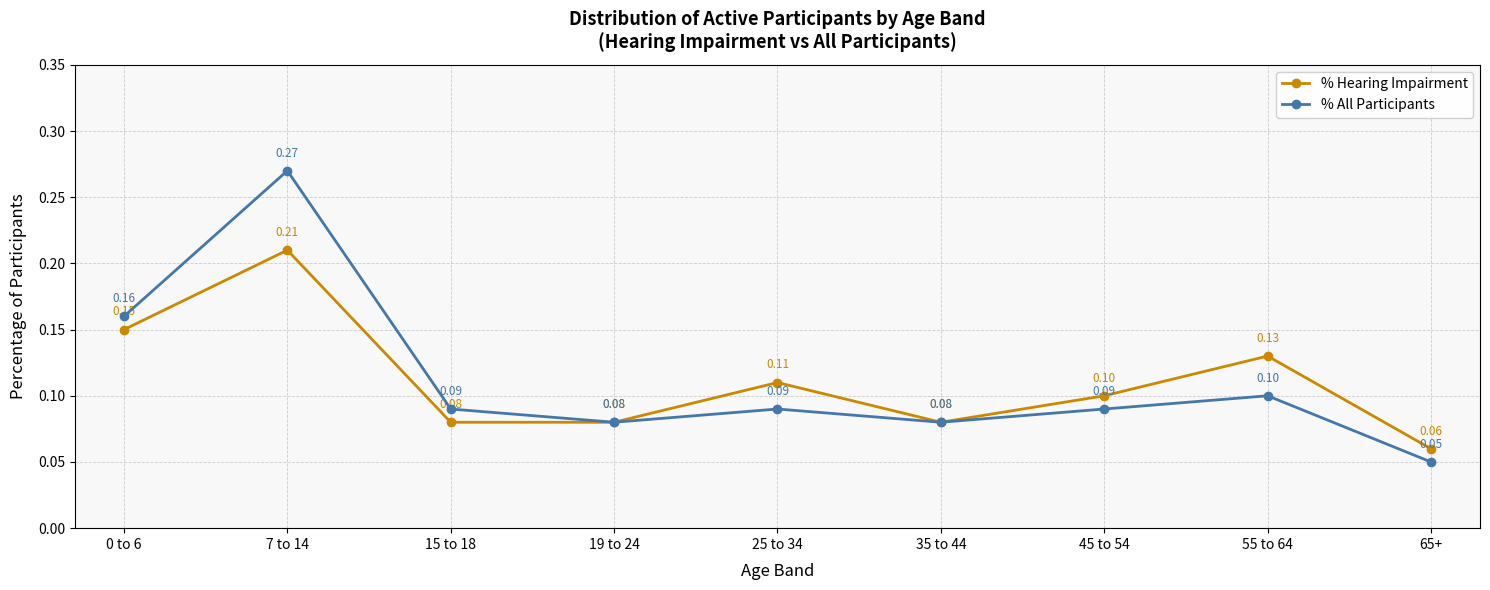

How many interior local valleys does the % All Participants series have?

2